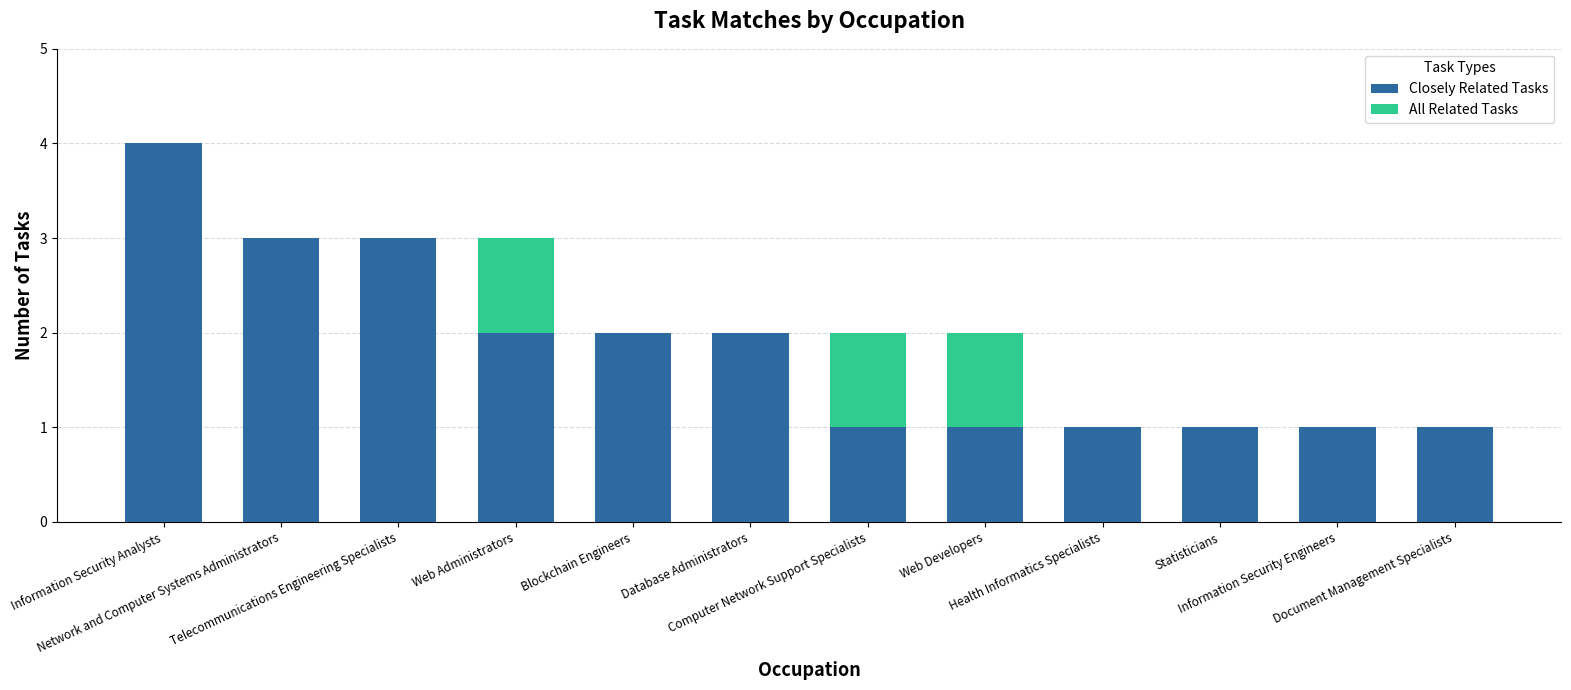

What is the highest value of the Closely Related Tasks series?

4